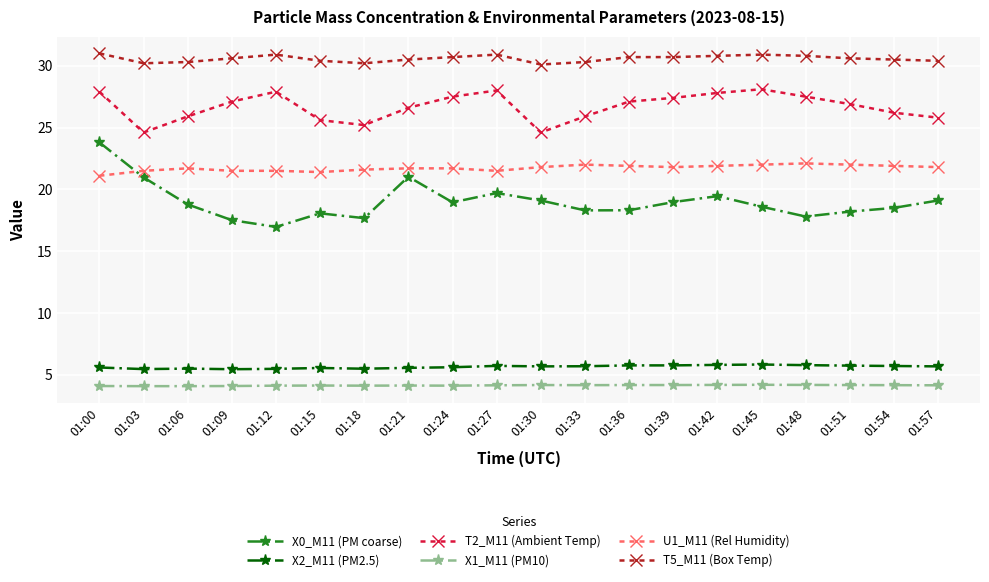

Which series has the widest spread of values?

X0_M11 (PM coarse)